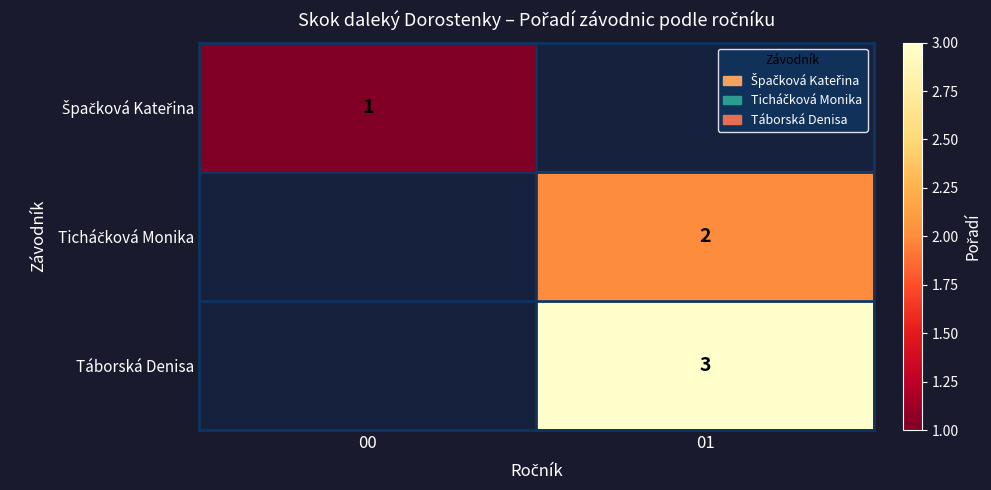

At which label is Špačková Kateřina closest to 1?

00